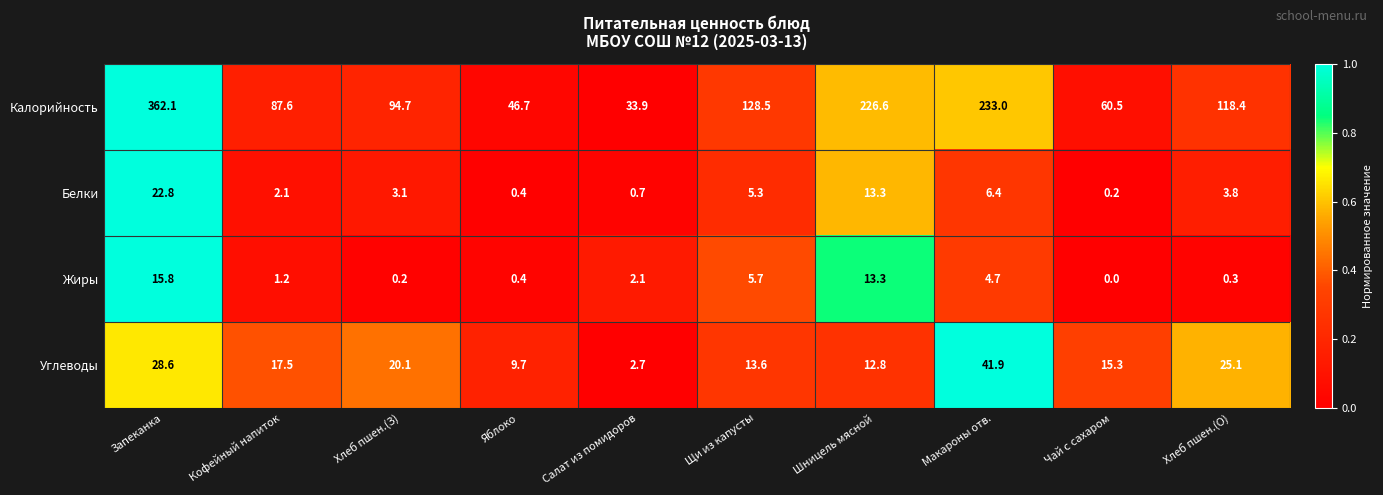

What is the maximum value shown in the chart?

362.1